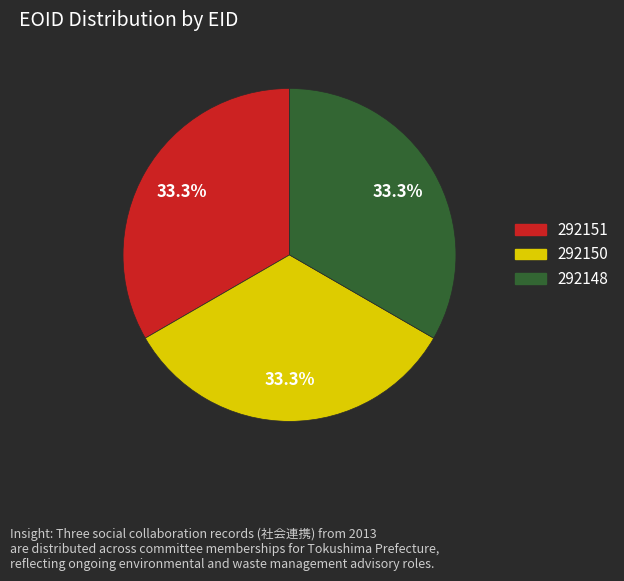

Combined, what portion of the pie is 292148 and 292151?

66.7%